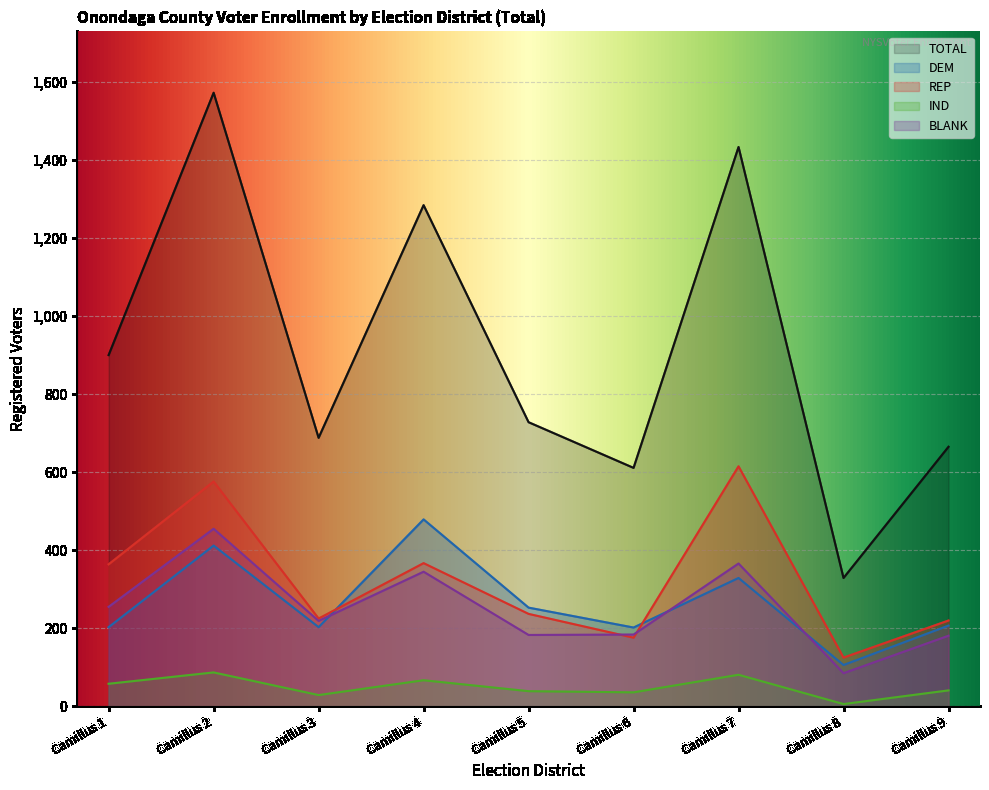

True or false: TOTAL and DEM cross at least once.

False